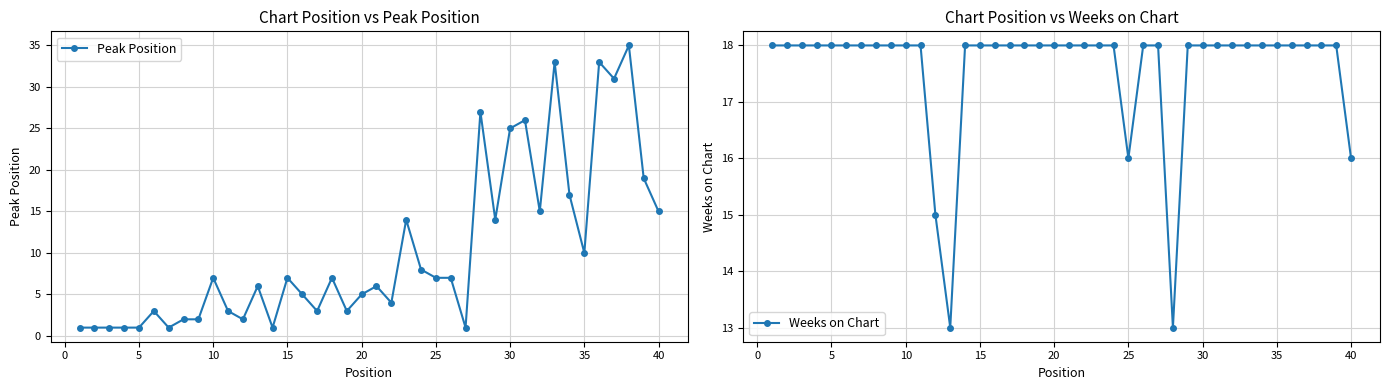

Count the Weeks on Chart values in the range 18 to 19.

35